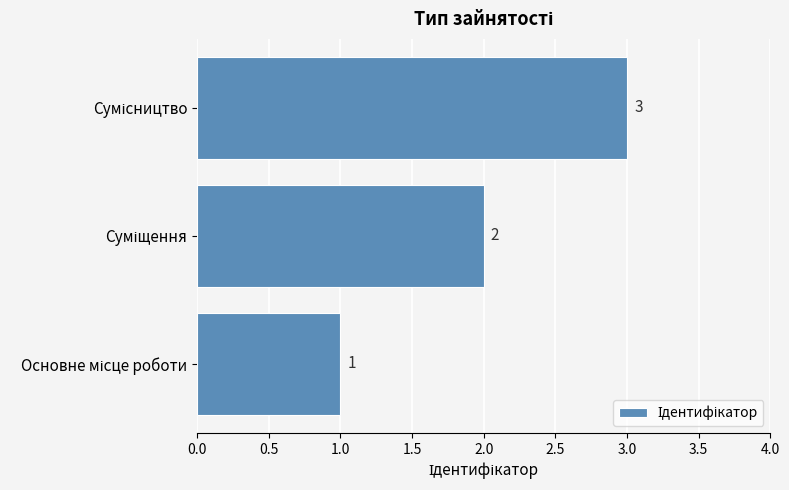

What is the sum of all values?

6